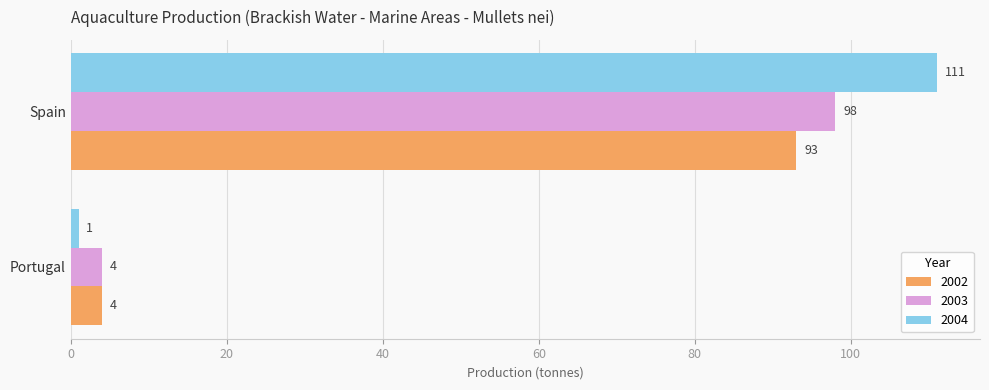

Which series has the largest range (max minus min)?

2004